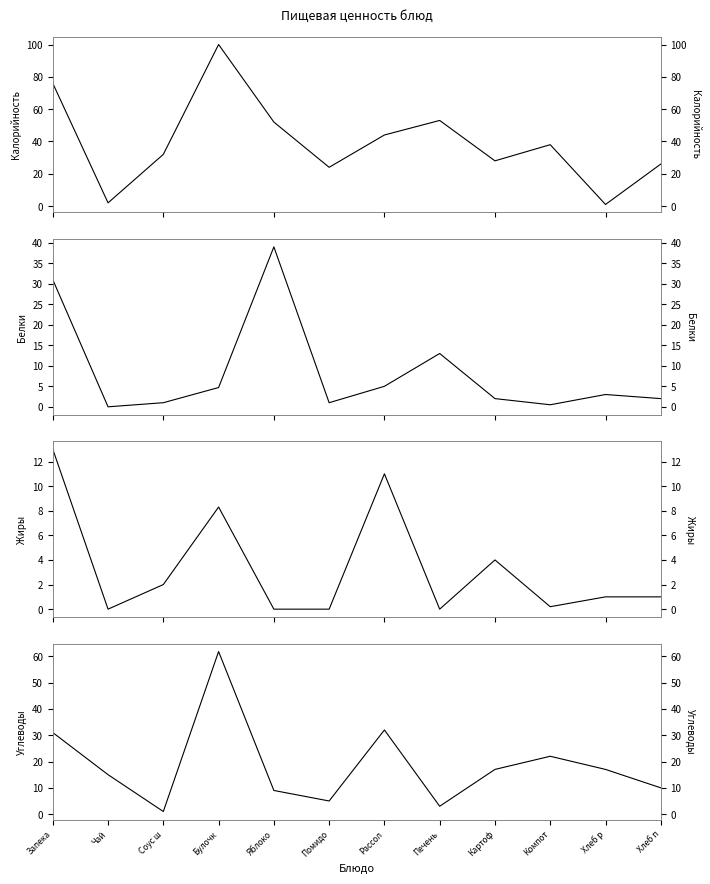

The value of Белки at Компот is 0.5. True or false?

True